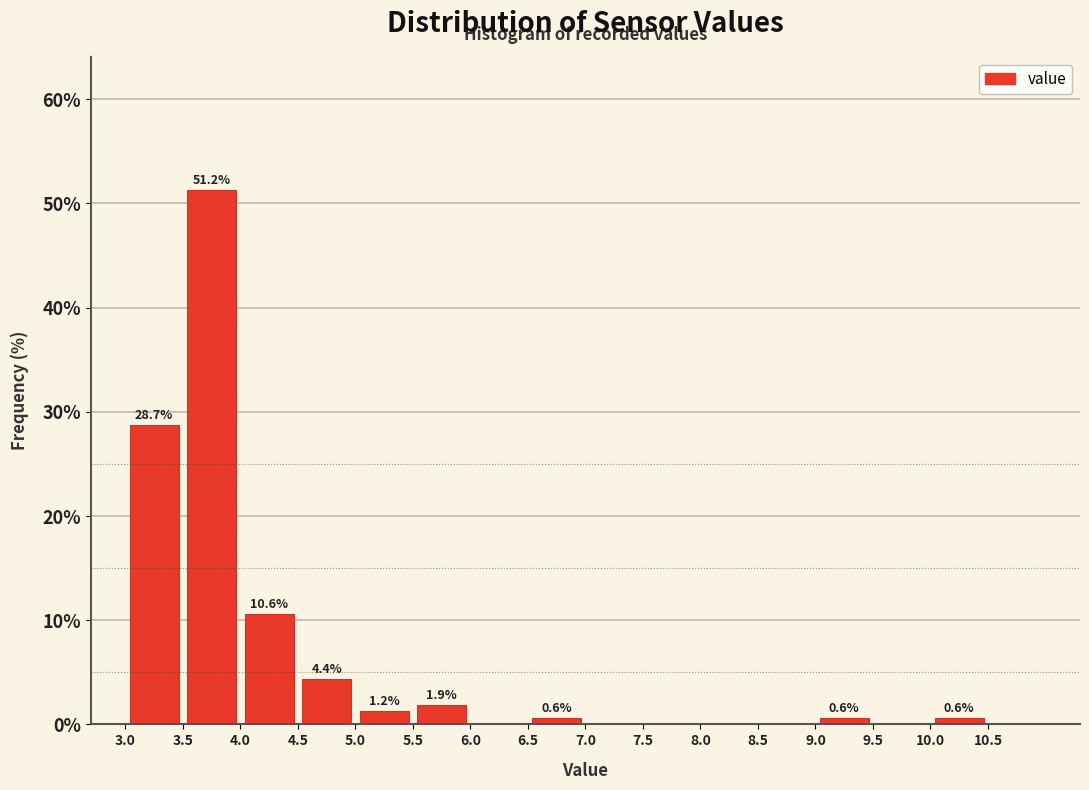

Over which range of the x-axis is the bar tallest?

3.5 to 4.0